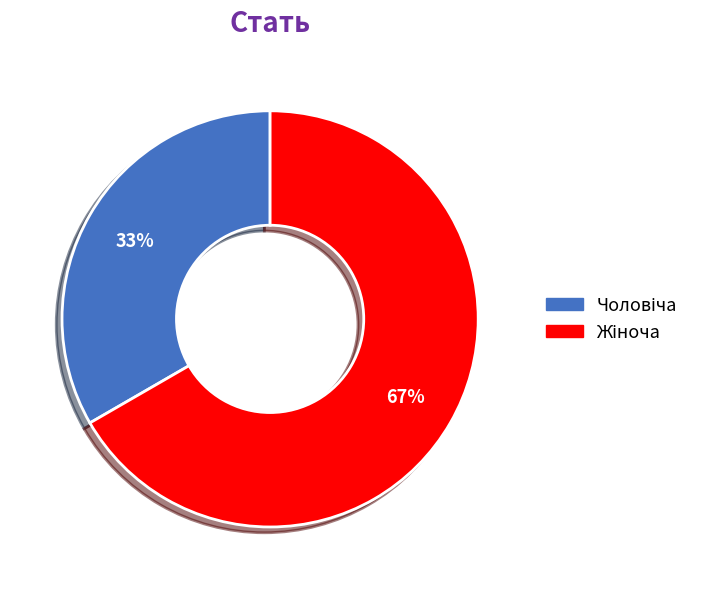

To the nearest percent, what is the average slice percentage?

50%